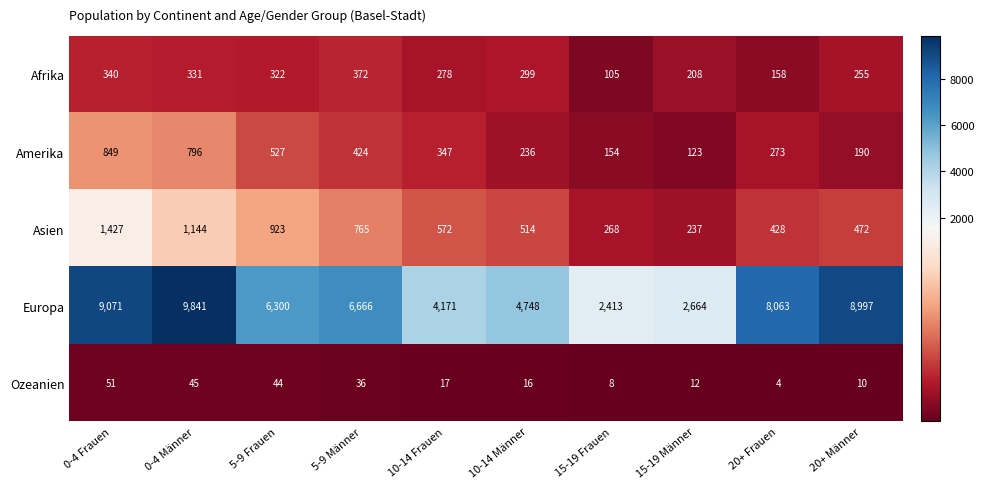

At 15-19 Frauen, list the series in order from largest to smallest.

Europa, Asien, Amerika, Afrika, Ozeanien